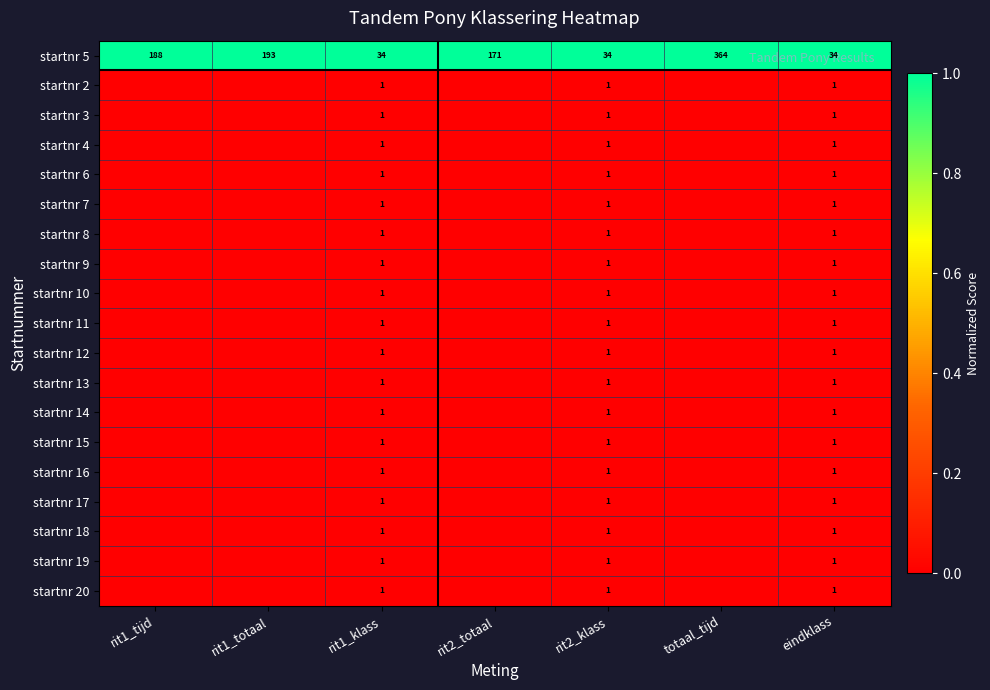

The value of startnr 5 at rit2_totaal is 171. True or false?

True